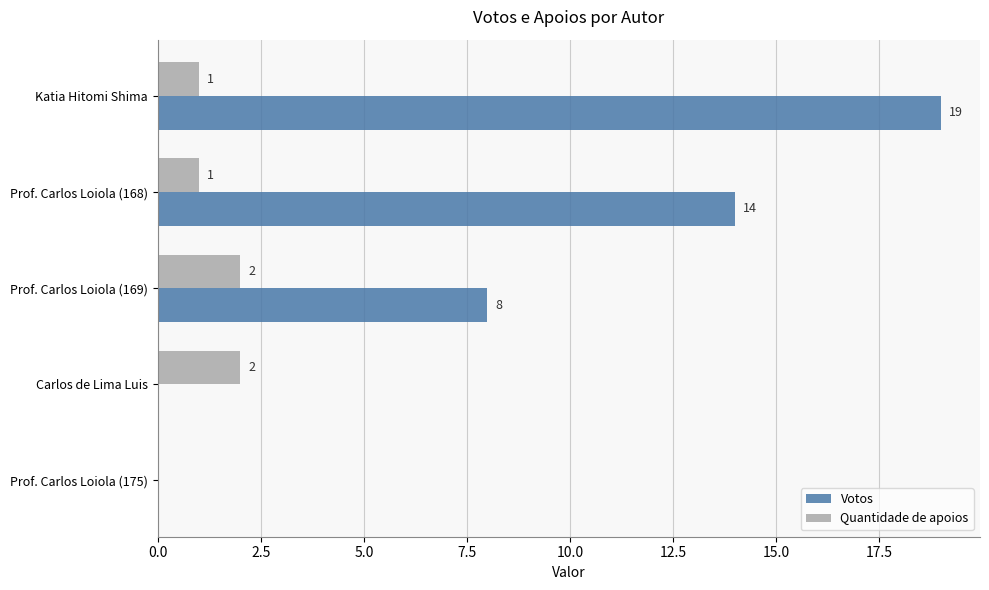

How many Votos values are between 0 and 14?

4